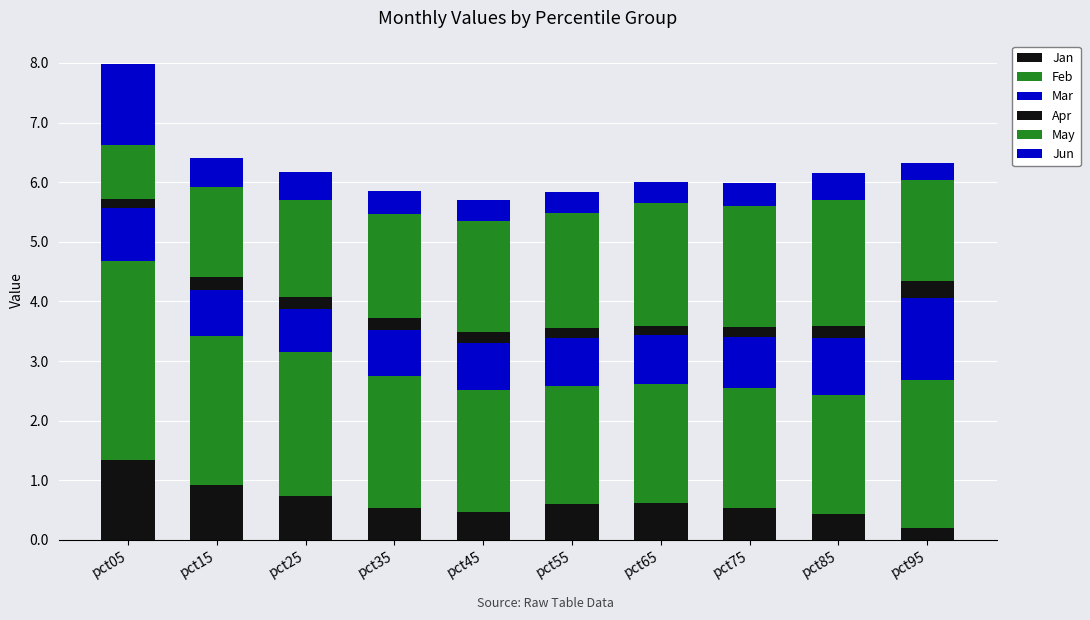

How many series are shown in this chart?

6